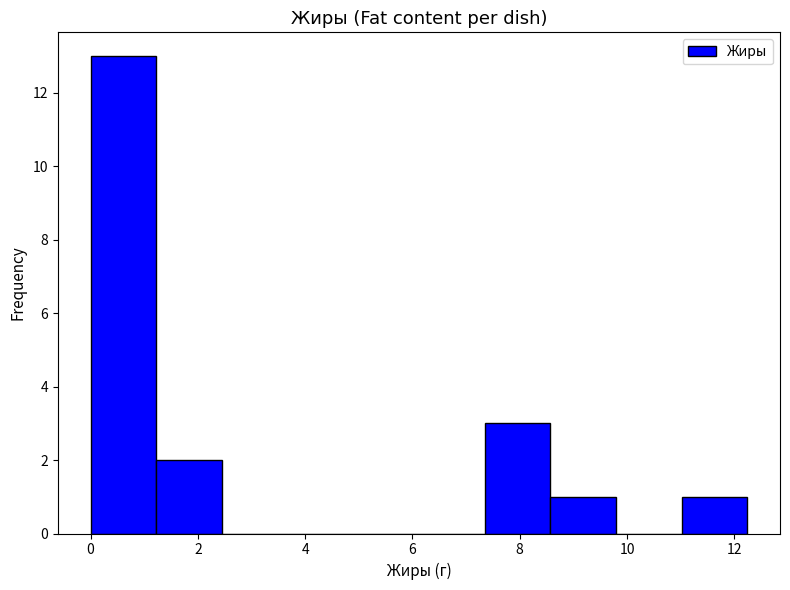

What is the height of the bar covering 7.4 to 8.6 on the x-axis? Neither the bar edges nor the heights are printed on the chart, so give them approximately, as read against the axes.

3